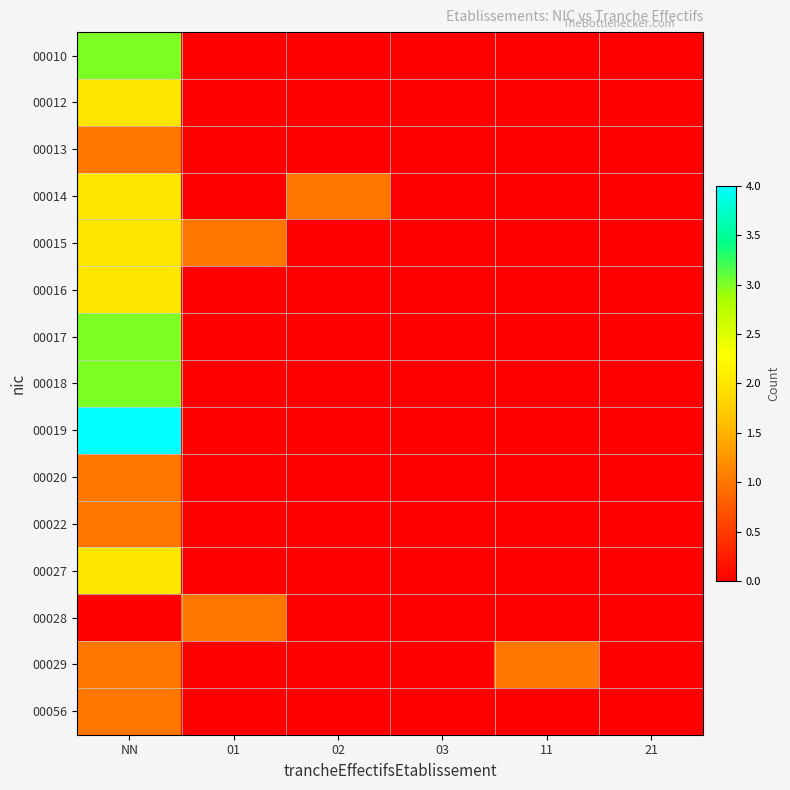

Rank the series at 11 from lowest to highest value.

00010, 00012, 00013, 00014, 00015, 00016, 00017, 00018, 00019, 00020, 00022, 00027, 00028, 00056, 00029